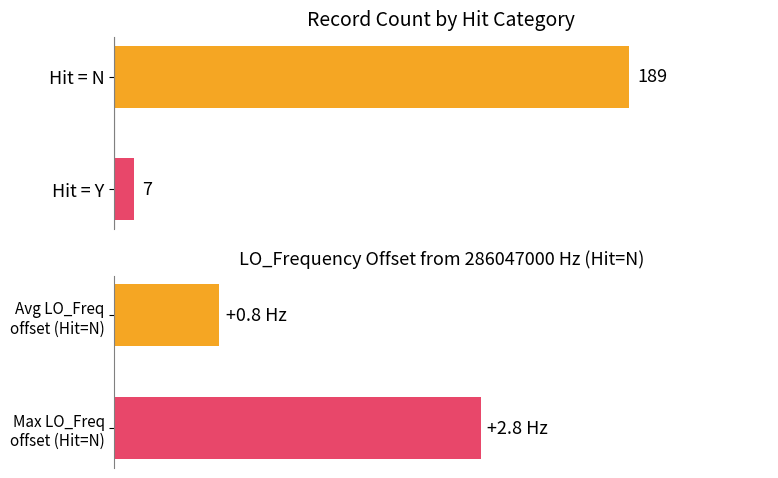

What is the maximum value shown in the chart?

189